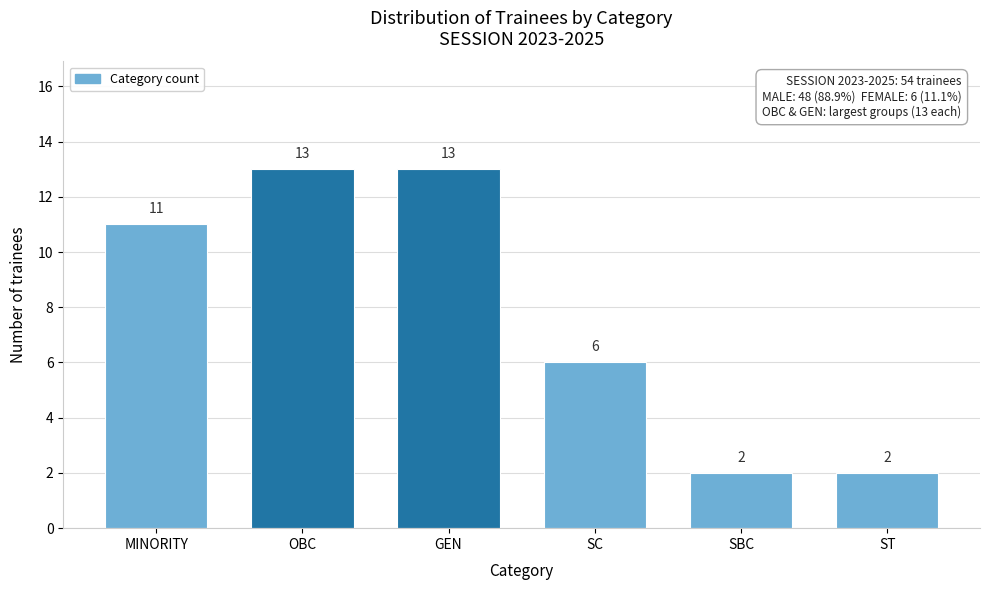

Reading left to right, list all the values displayed in this chart.

MINORITY=11	OBC=13	GEN=13	SC=6	SBC=2	ST=2